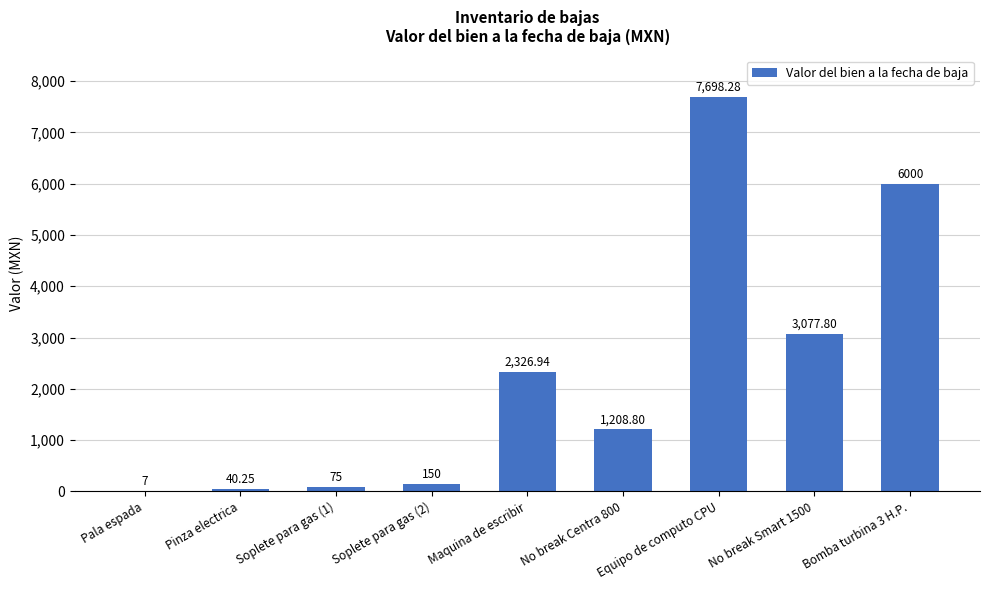

What is the sum of all values?

20584.1